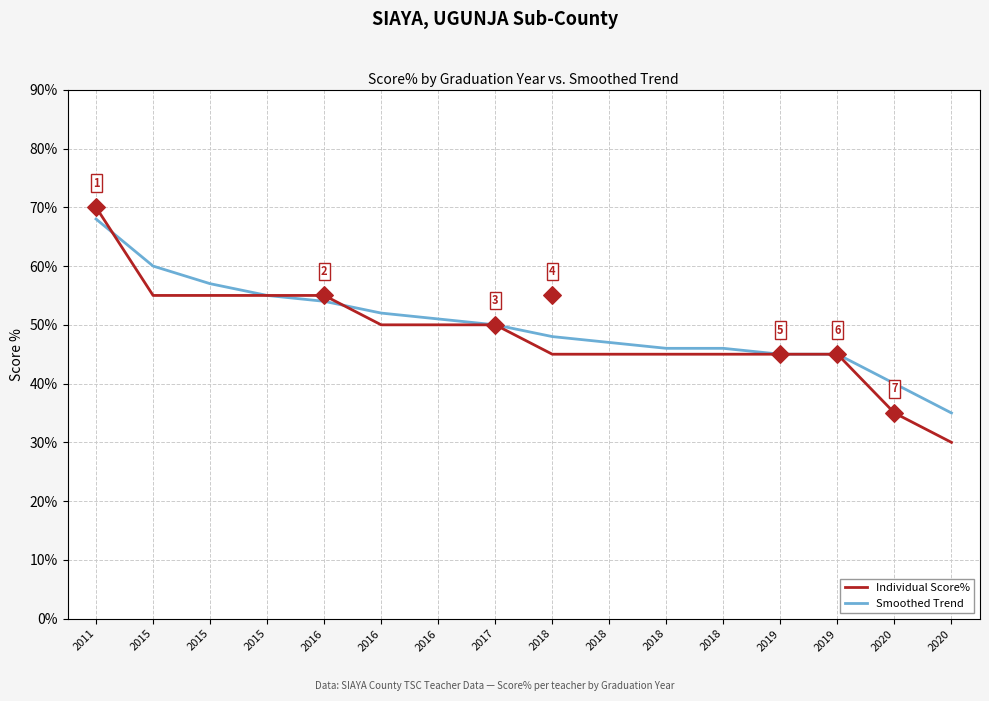

Which series has the largest total across all categories?

Smoothed Trend